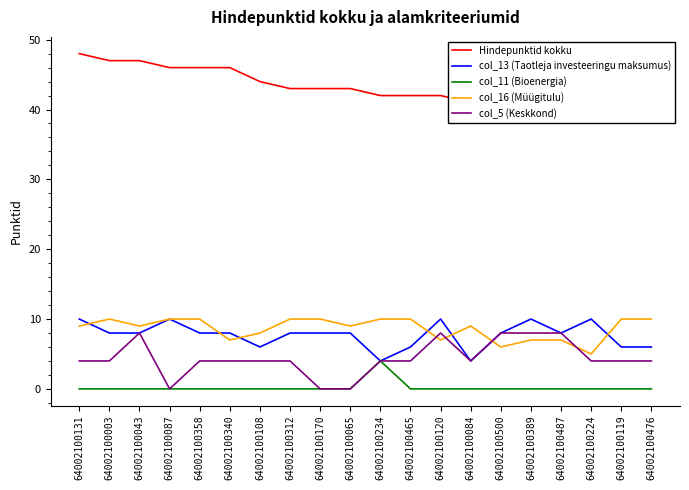

How many values in col_5 (Keskkond) are above zero?

17